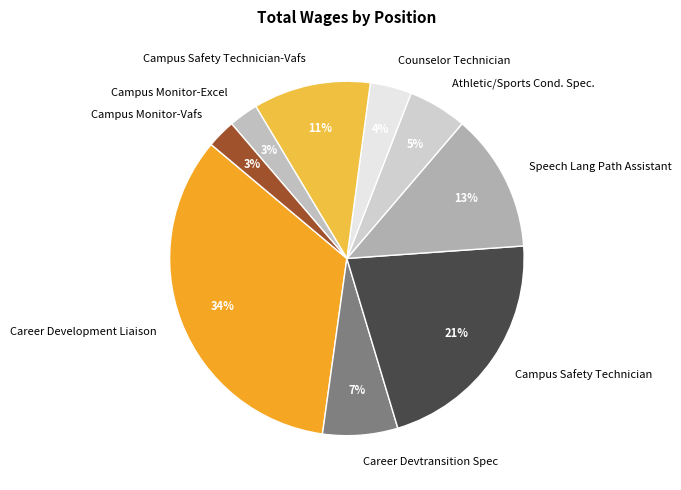

Which slice is the largest?

Career Development Liaison